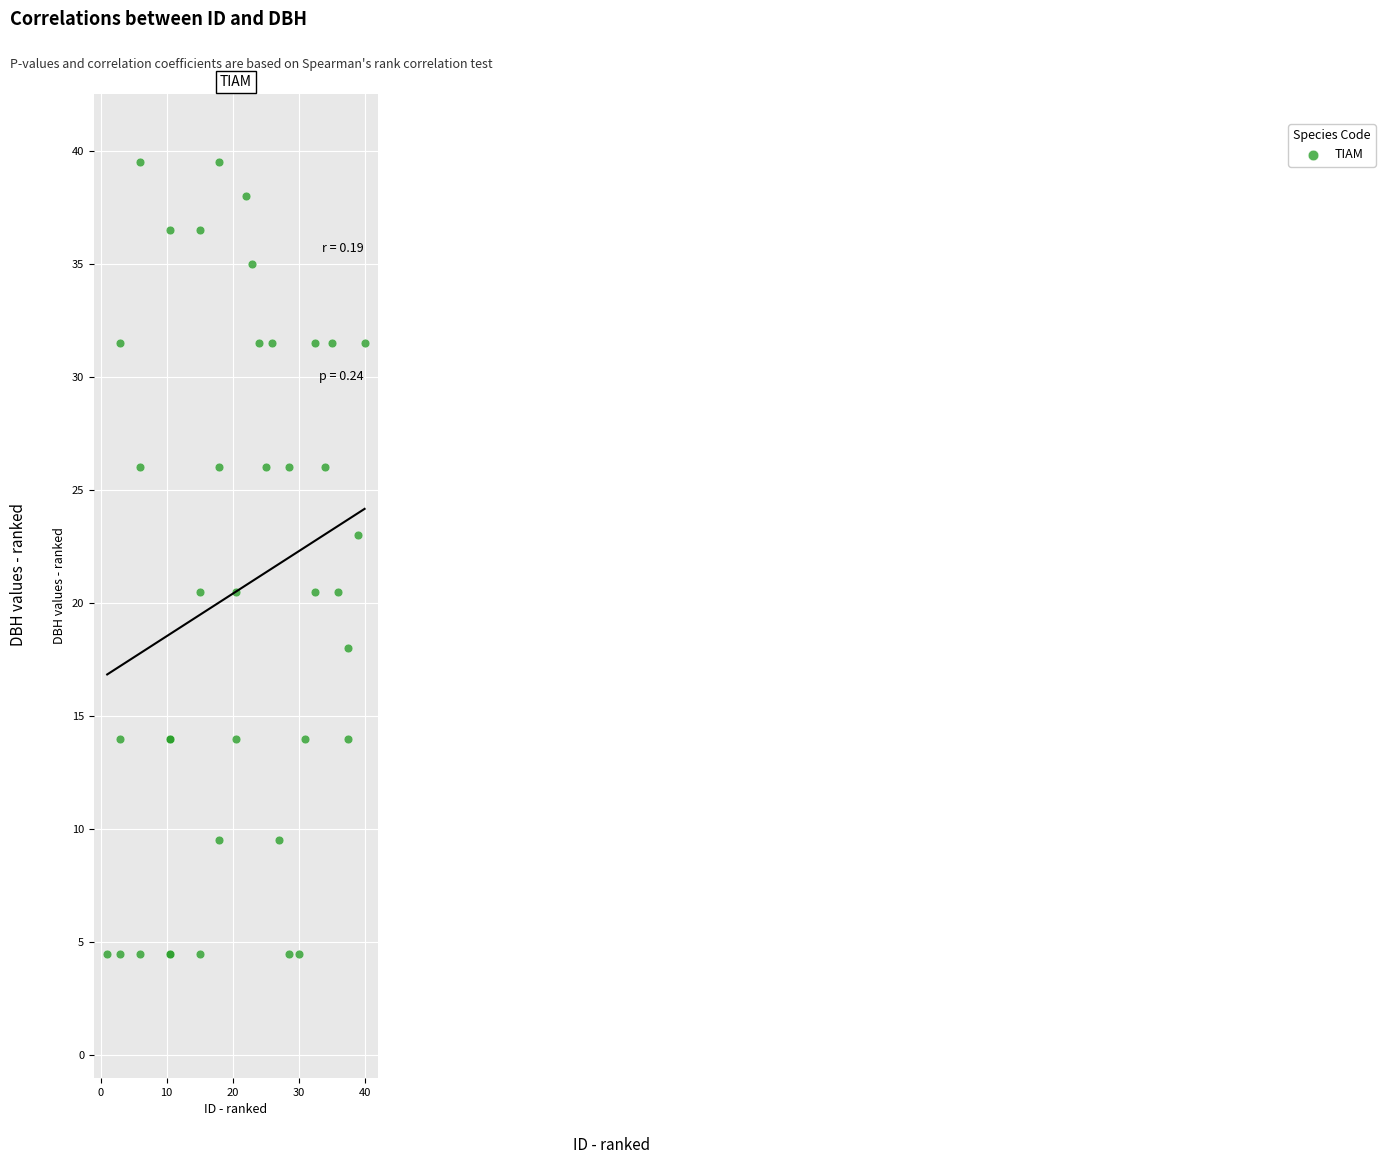

What Y value in the scatter plot is closest to 22?

23.0